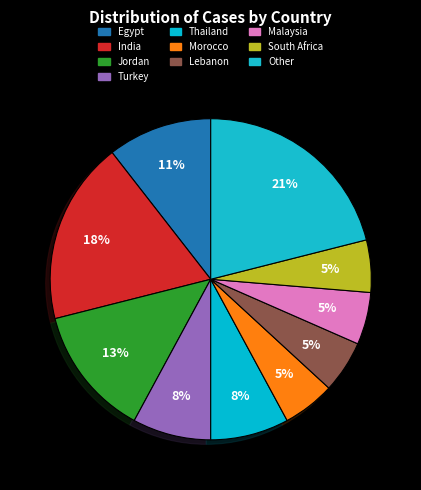

Count the number of slices in the pie.

10